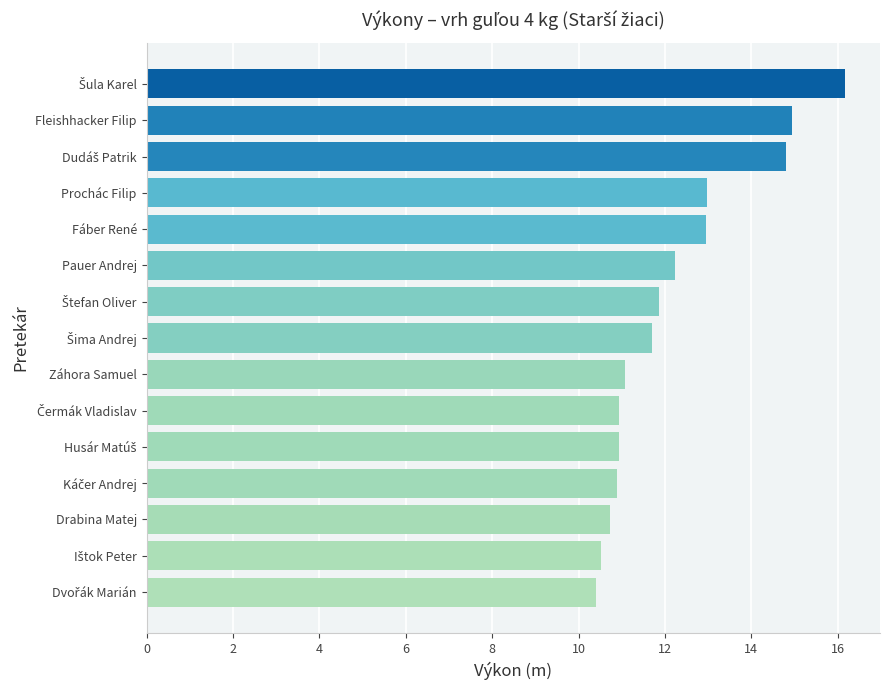

What is the value of the 12th bar from the top?

10.9